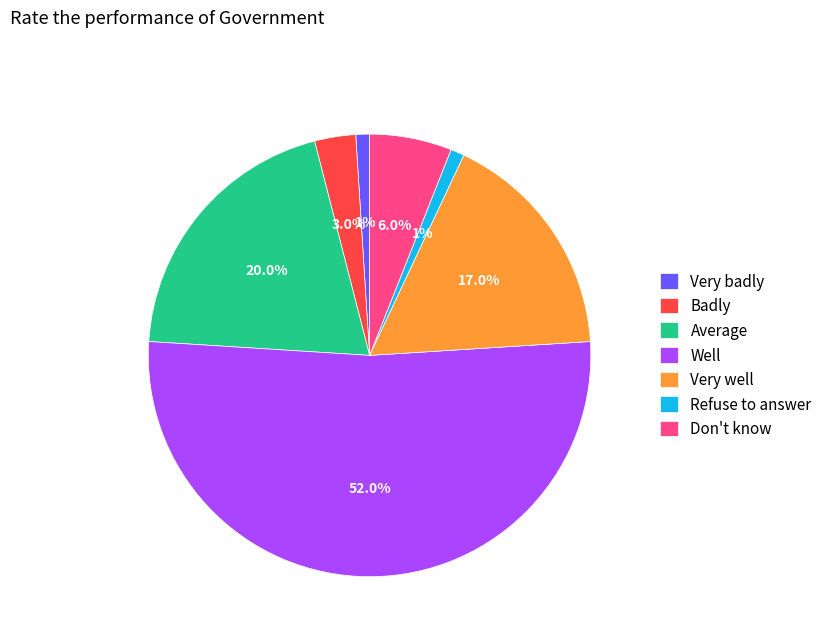

Is it true that Well is 64% of the pie?

False